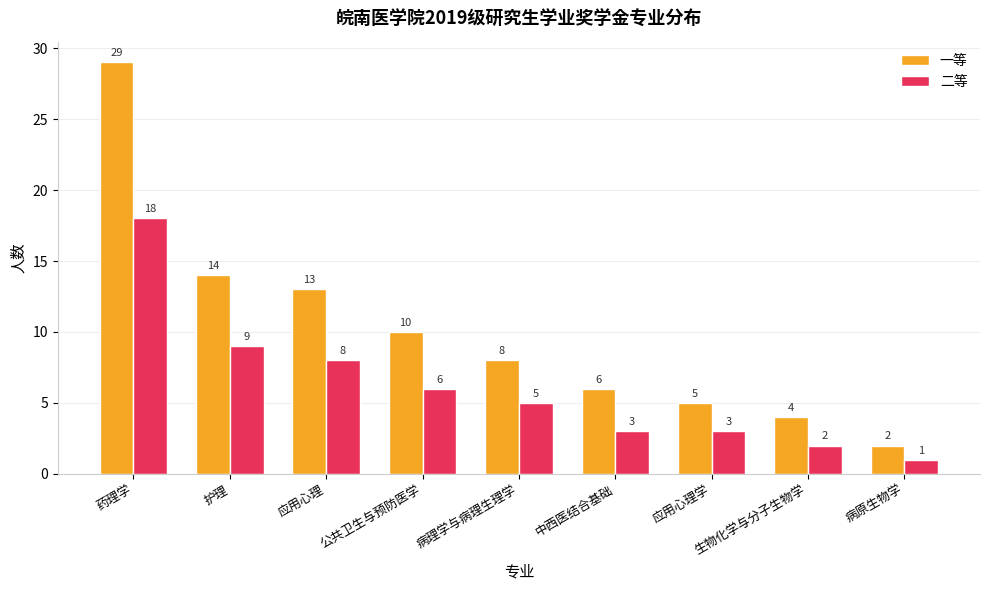

Between 应用心理 and 中西医结合基础, which series saw the biggest shift?

一等